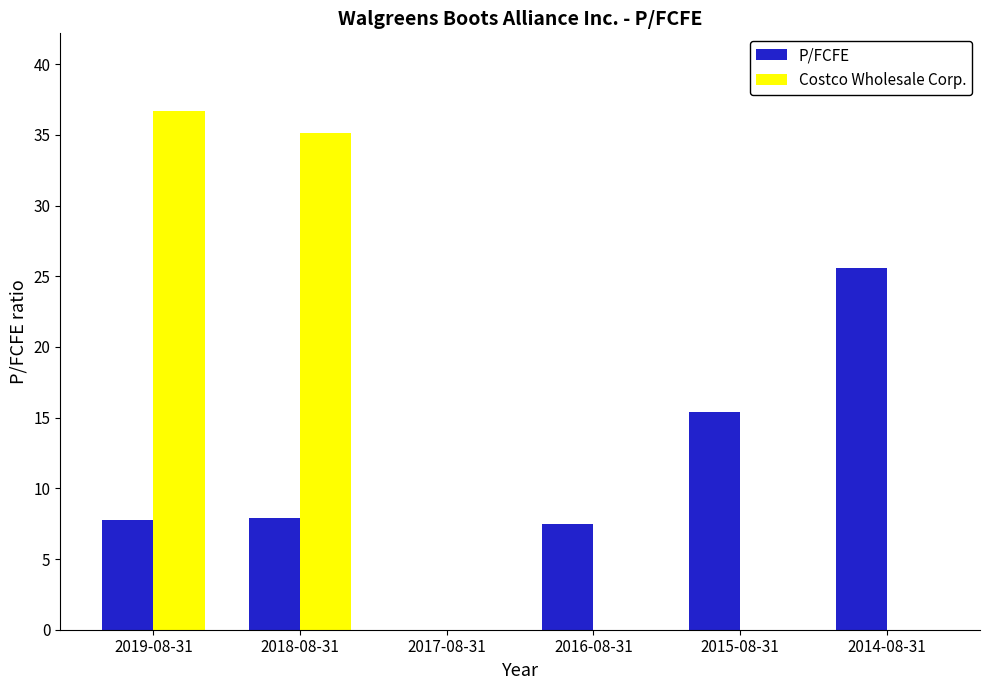

Is it true that Costco Wholesale Corp. equals 36.7 at 2019-08-31?

True